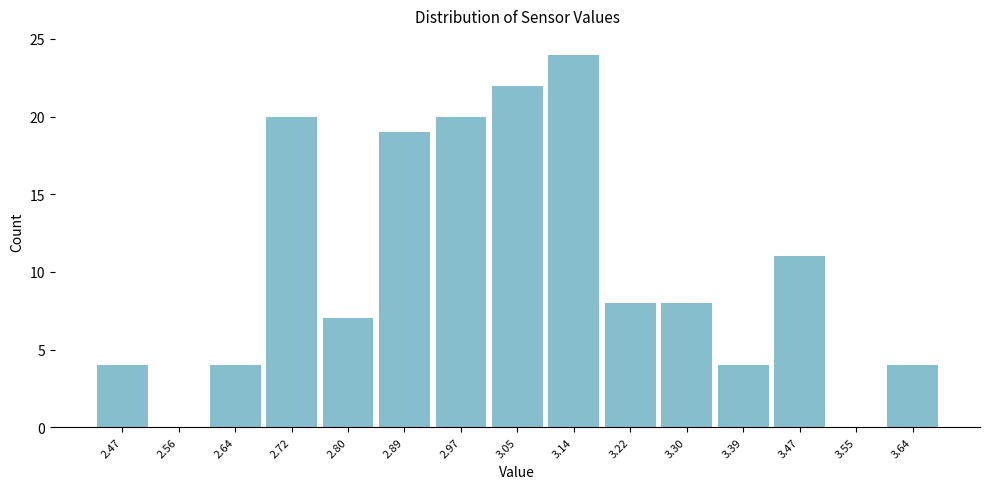

Reading left to right, list every bar in this chart as the range it spans on the x-axis followed by its height. Neither the bar edges nor the heights are printed on the chart, so give them approximately, as read against the axes.

2.43 to 2.51: 4
2.51 to 2.60: 0
2.60 to 2.68: 4
2.68 to 2.76: 20
2.76 to 2.85: 7
2.85 to 2.93: 19
2.93 to 3.01: 20
3.01 to 3.10: 22
3.10 to 3.18: 24
3.18 to 3.26: 8
3.26 to 3.35: 8
3.35 to 3.43: 4
3.43 to 3.51: 11
3.51 to 3.60: 0
3.60 to 3.68: 4